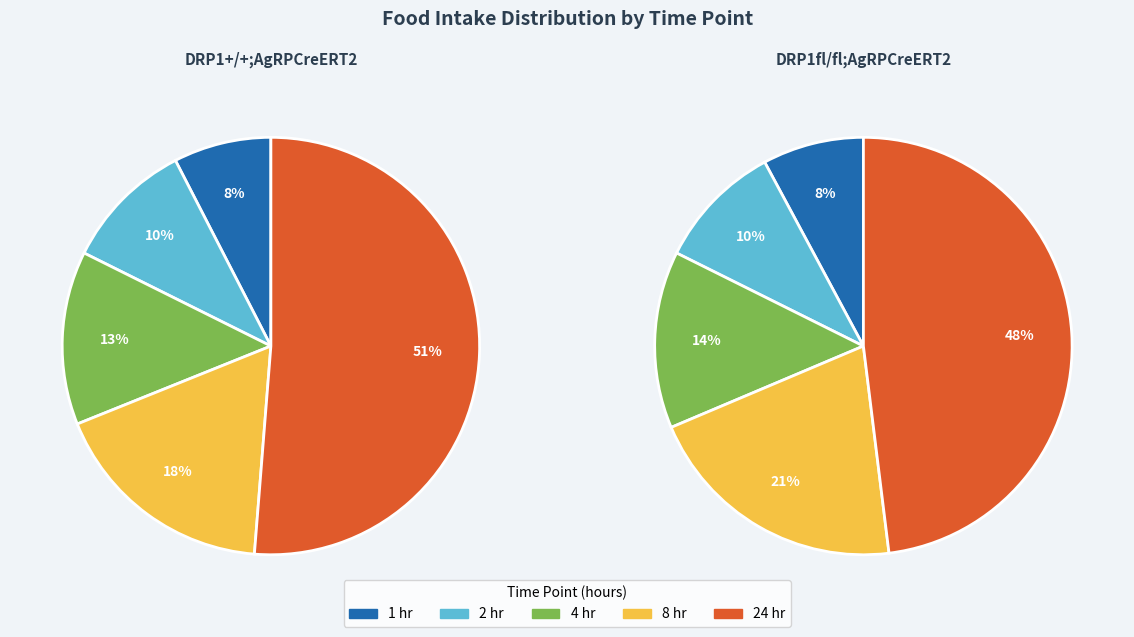

What percentage do 1 and 8 together represent?

25.2%